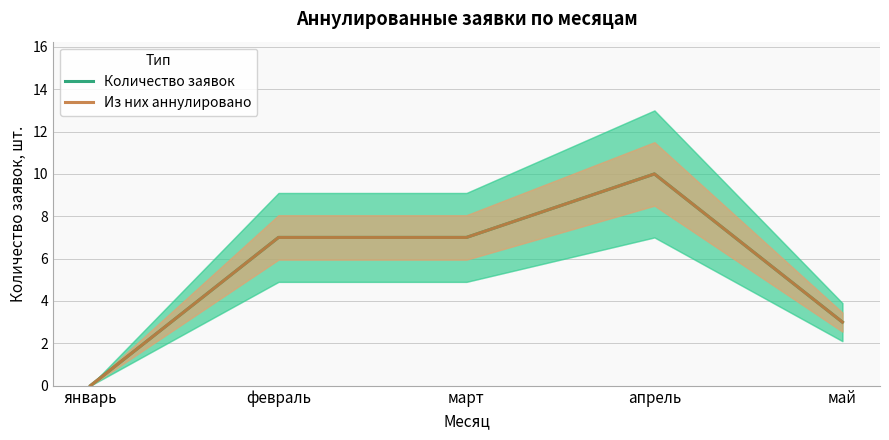

What are all the series names shown in the legend?

Количество заявок, Из них аннулировано